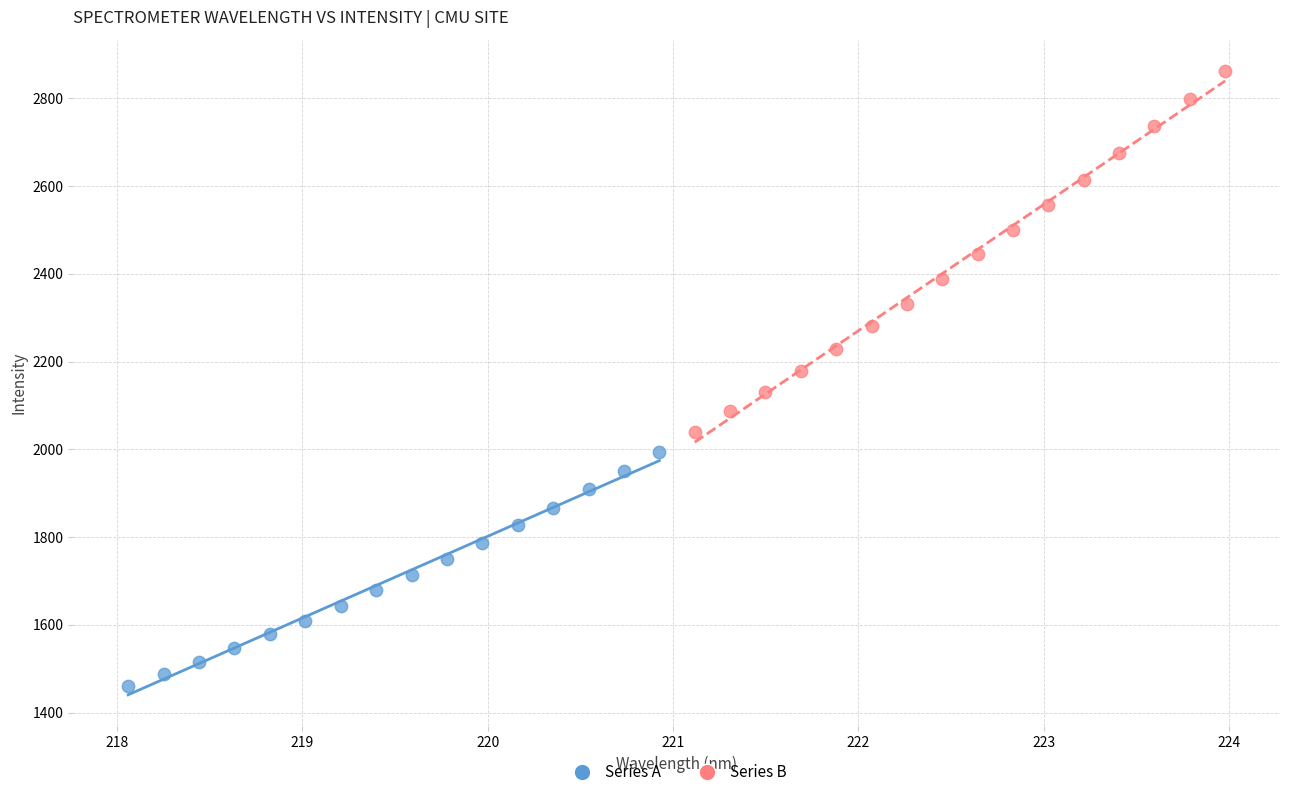

Which series reaches the maximum Y coordinate?

Series B